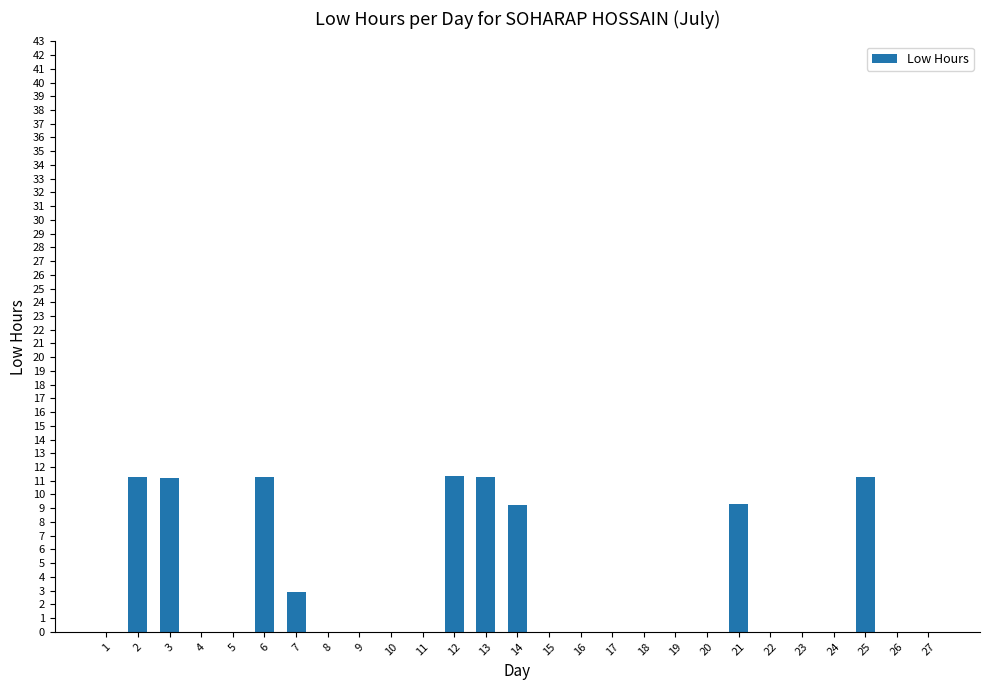

Between 12 and 1, which is larger?

12